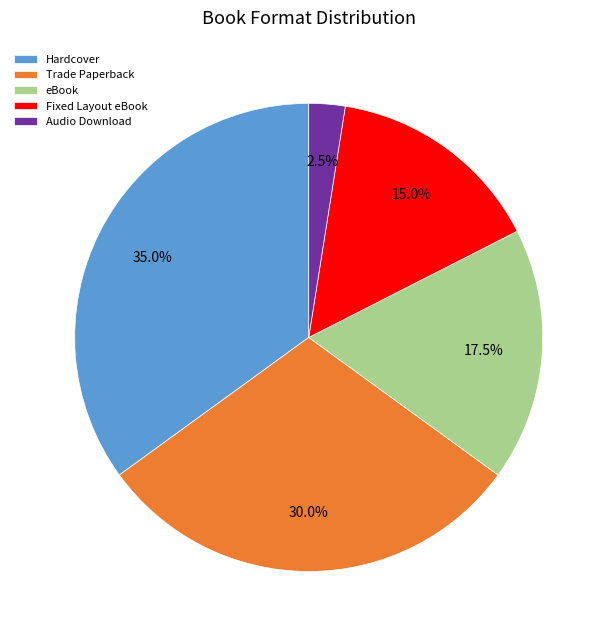

Which slice is the largest?

Hardcover